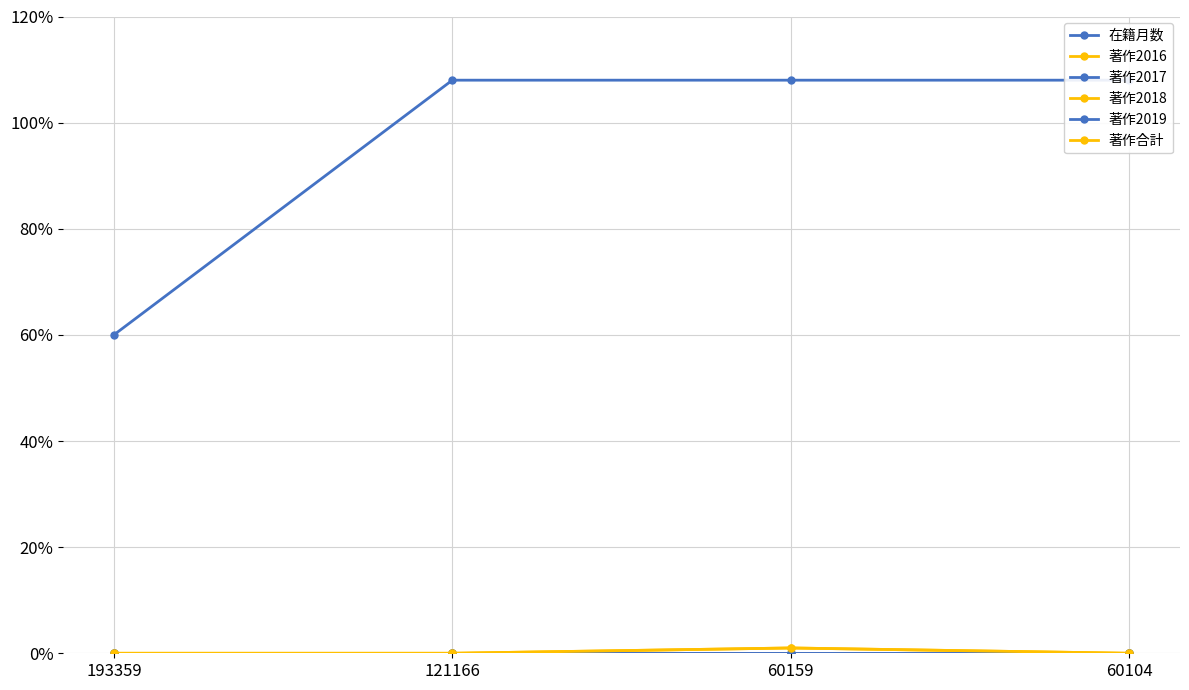

Reading left to right, list all the values displayed in this chart.

在籍月数: 60	108	108	108
著作2016: 0	0	0	0
著作2017: 0	0	0	0
著作2018: 0	0	1	0
著作2019: 0	0	0	0
著作合計: 0	0	1	0